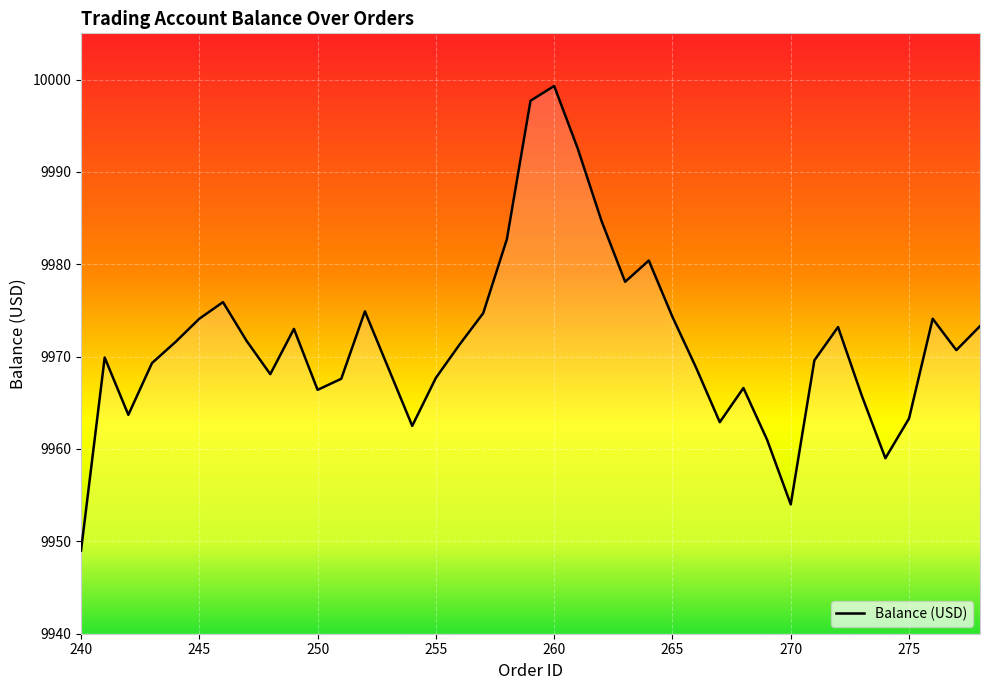

List the labels in order of value, smallest first.

240, 270, 274, 269, 254, 267, 275, 242, 273, 250, 268, 251, 255, 248, 253, 266, 243, 271, 241, 277, 256, 244, 247, 249, 272, 278, 276, 245, 265, 257, 252, 246, 263, 264, 258, 262, 261, 259, 260